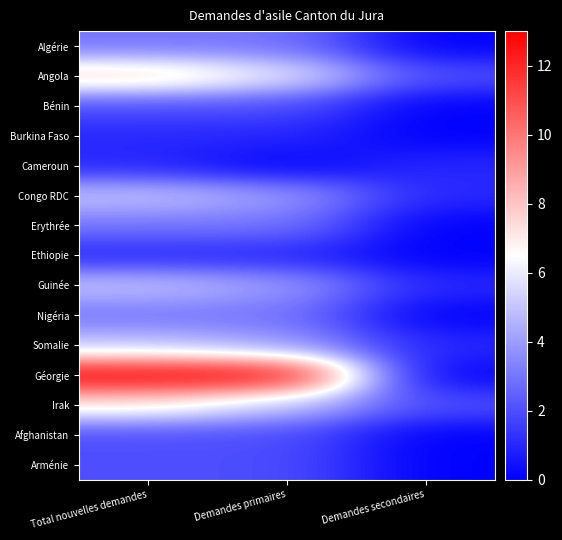

Reading left to right, what are all the values shown in this chart?

Algérie: Total nouvelles demandes=3	Demandes primaires=3	Demandes secondaires=0
Angola: Total nouvelles demandes=8	Demandes primaires=6	Demandes secondaires=2
Bénin: Total nouvelles demandes=2	Demandes primaires=2	Demandes secondaires=0
Burkina Faso: Total nouvelles demandes=1	Demandes primaires=1	Demandes secondaires=0
Cameroun: Total nouvelles demandes=1	Demandes primaires=0	Demandes secondaires=1
Congo RDC: Total nouvelles demandes=5	Demandes primaires=4	Demandes secondaires=1
Erythrée: Total nouvelles demandes=3	Demandes primaires=3	Demandes secondaires=0
Ethiopie: Total nouvelles demandes=1	Demandes primaires=1	Demandes secondaires=0
Guinée: Total nouvelles demandes=5	Demandes primaires=4	Demandes secondaires=1
Nigéria: Total nouvelles demandes=3	Demandes primaires=3	Demandes secondaires=0
Somalie: Total nouvelles demandes=5	Demandes primaires=4	Demandes secondaires=1
Géorgie: Total nouvelles demandes=13	Demandes primaires=13	Demandes secondaires=0
Irak: Total nouvelles demandes=7	Demandes primaires=5	Demandes secondaires=2
Afghanistan: Total nouvelles demandes=2	Demandes primaires=2	Demandes secondaires=0
Arménie: Total nouvelles demandes=2	Demandes primaires=2	Demandes secondaires=0